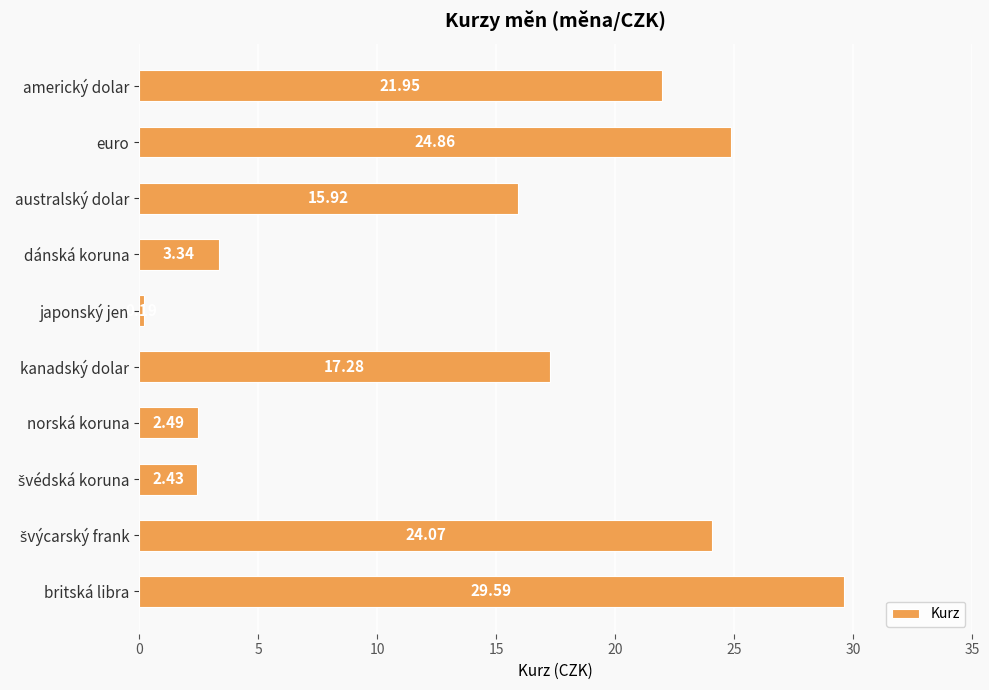

What is the change in value from japonský jen to norská koruna?

+2.3